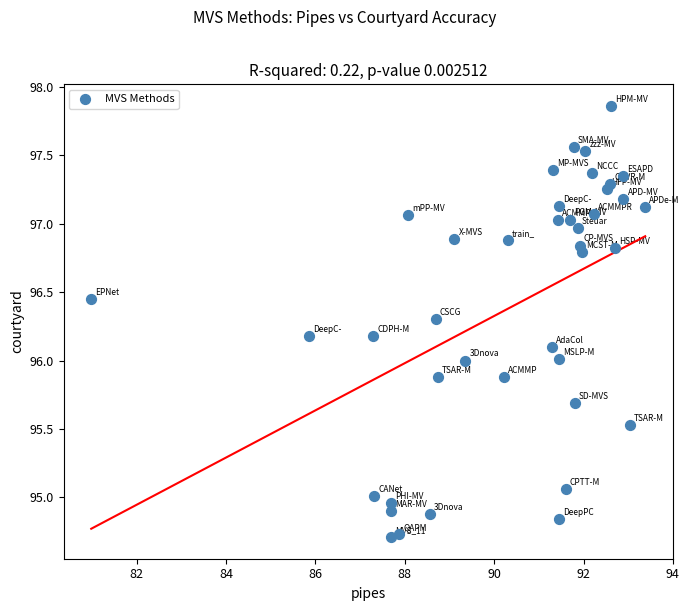

What is the range of X values (max minus min)?

12.4